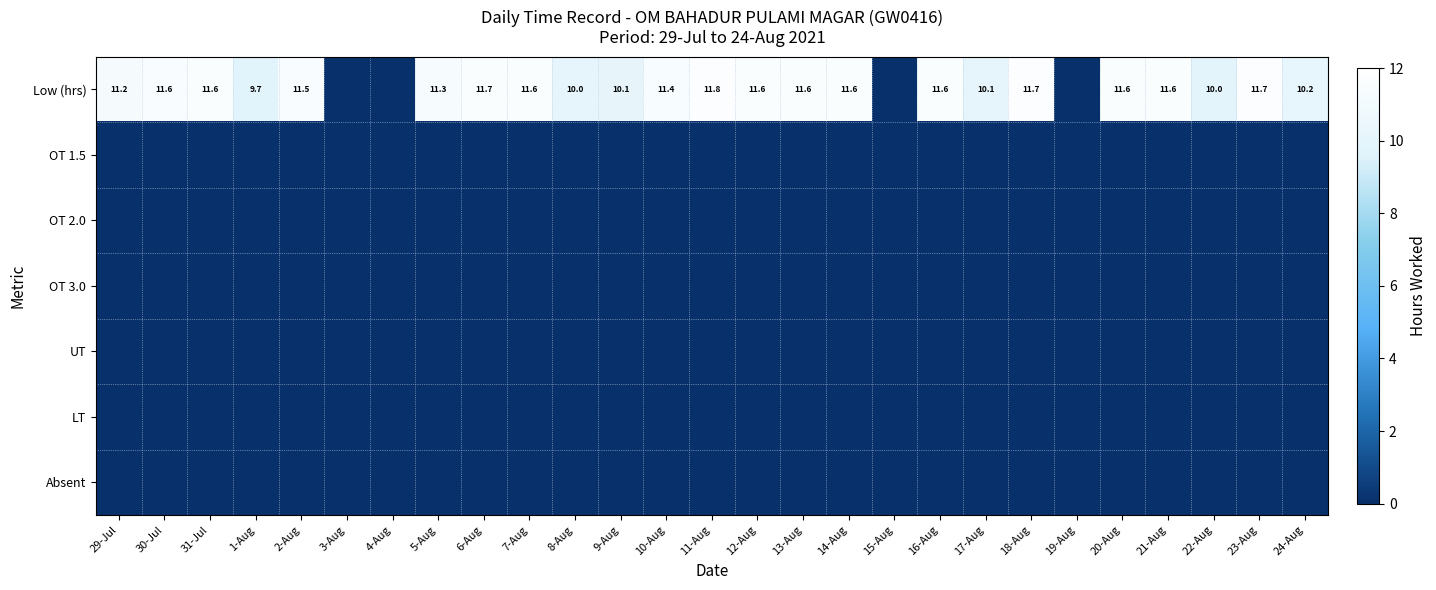

Is it true that Low (hrs) equals 11.6 at 20-Aug?

True